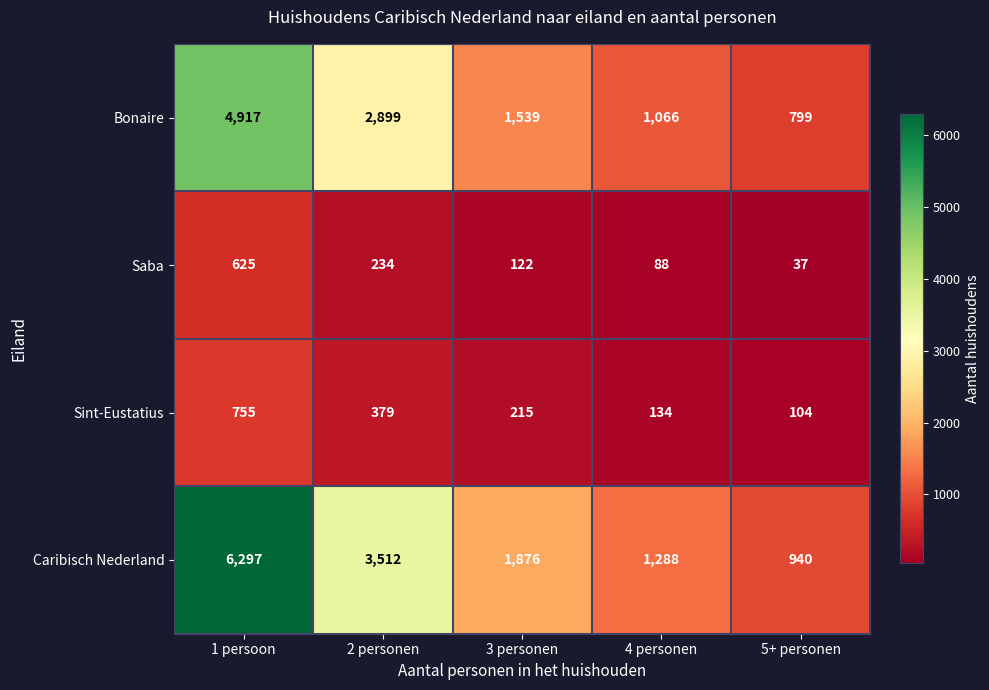

At which label does Saba first exceed 122?

1 persoon